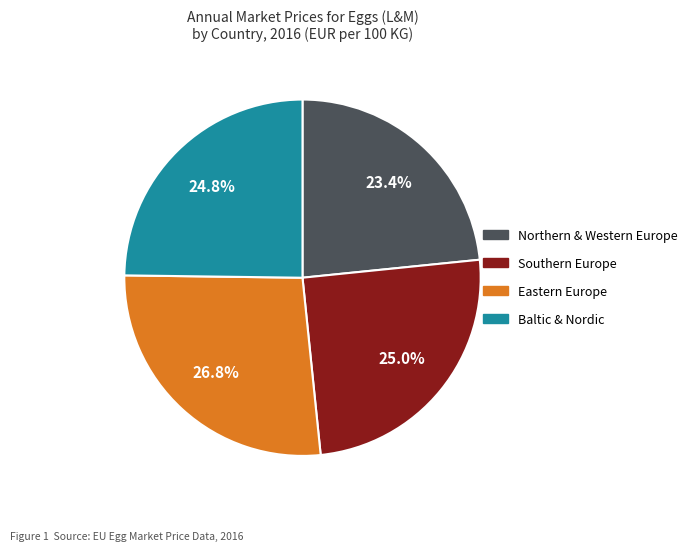

How many segments does this pie chart have?

4